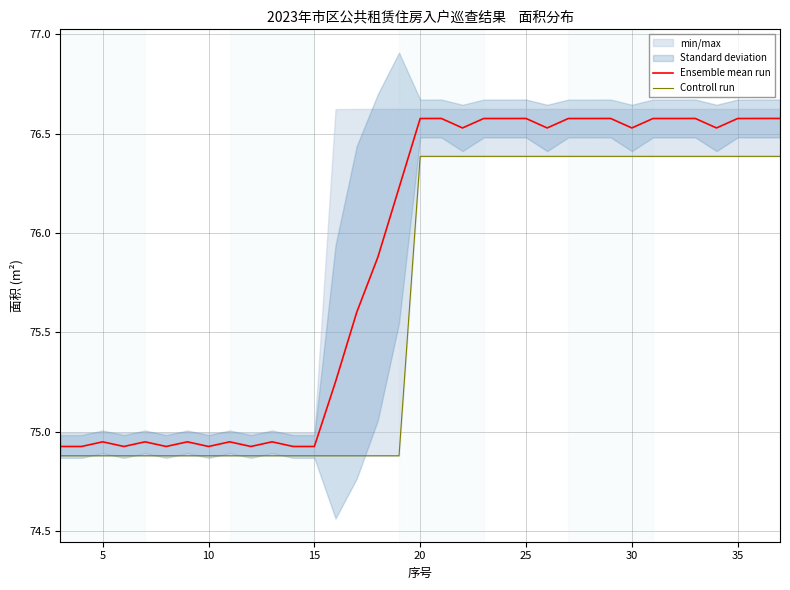

What is the highest value of the Ensemble mean run series?

76.6